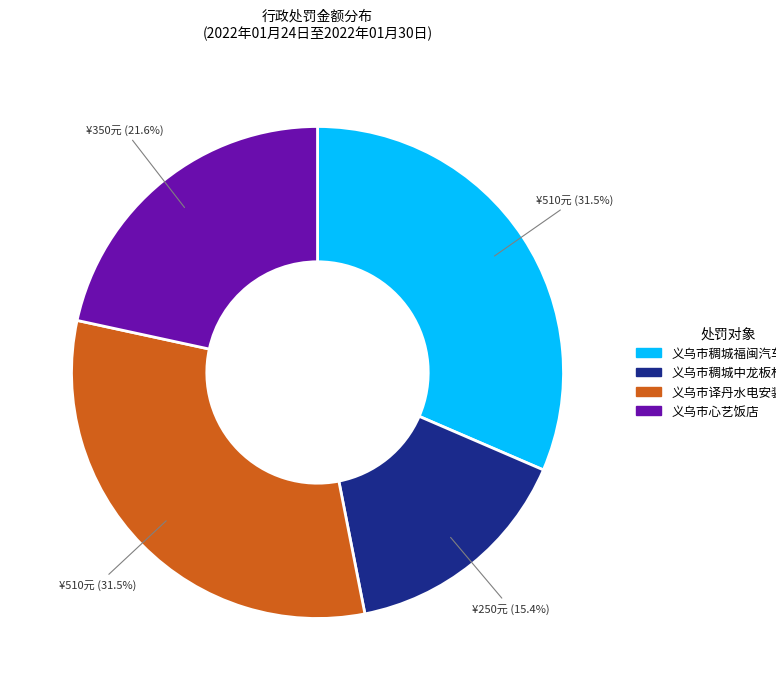

Approximately how many times larger is the value at 义乌市心艺饭店 compared to 义乌市稠城中龙板材商行?

1.4